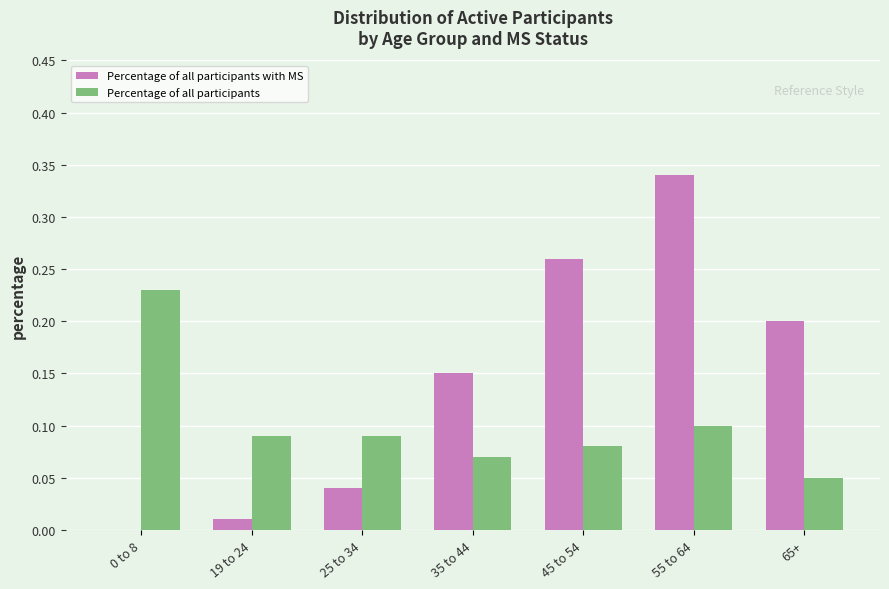

What is the sum of all Percentage of all participants with MS values?

1.0